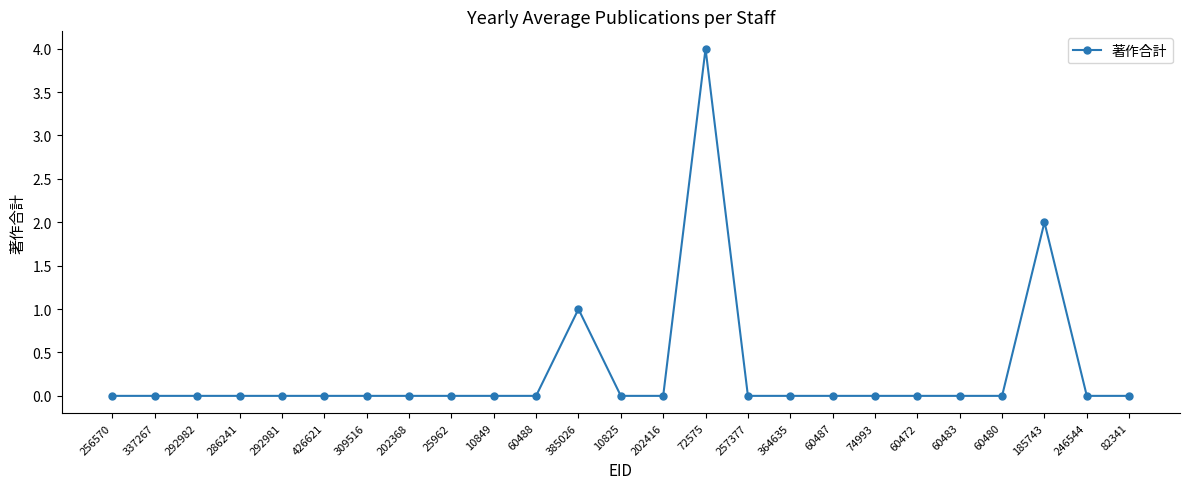

The chart shows a value of 0 at 10849. True or false?

True